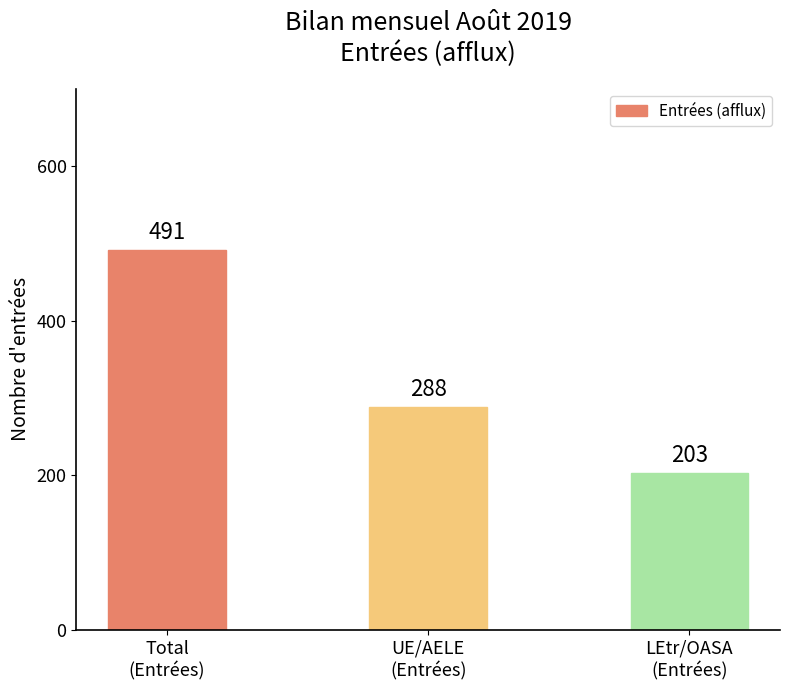

List the labels in order of value, smallest first.

LEtr/OASA
(Entrées), UE/AELE
(Entrées), Total
(Entrées)